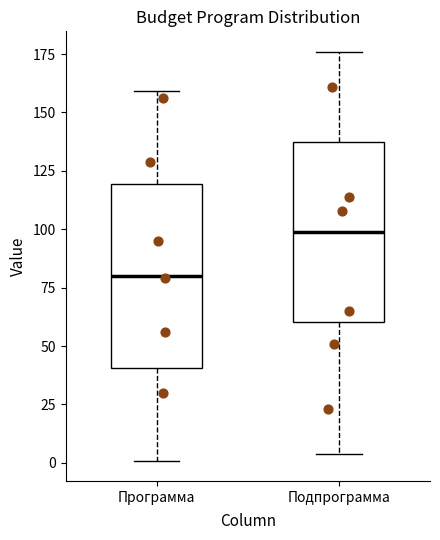

Where does the upper whisker of the box for Подпрограмма end on the y-axis? The values are not printed on the chart, so give them approximately, as read against the axis.

175